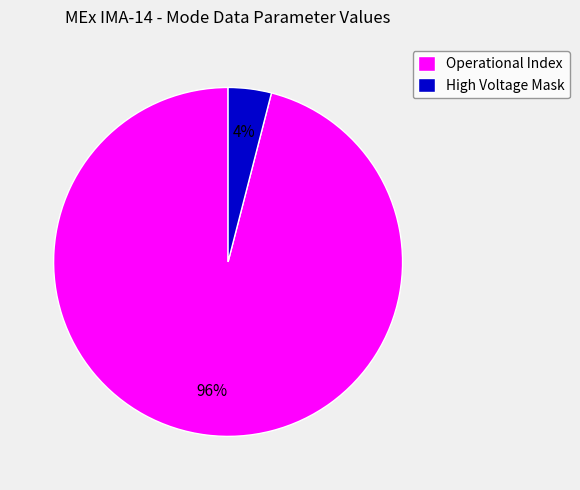

Which slice represents more than half of the pie?

Operational Index